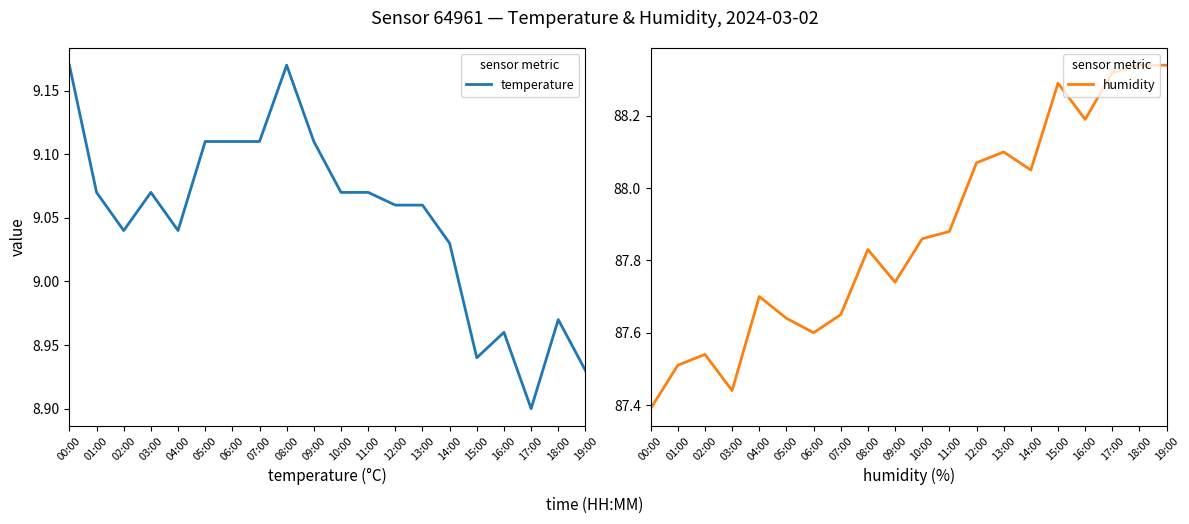

At which category does humidity reach its first local valley?

03:00